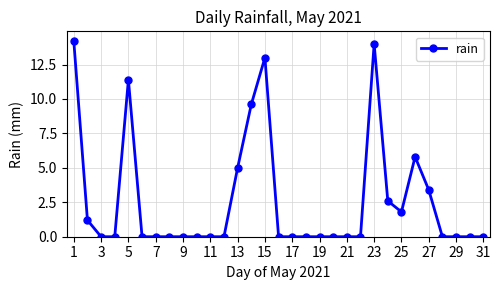

What is the difference between the maximum and minimum values?

14.2